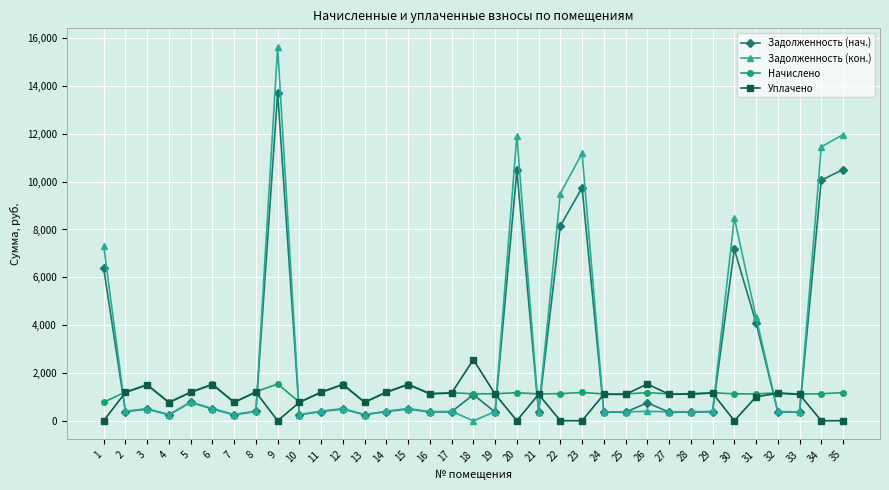

Which series has the widest spread of values?

Задолженность (кон.)